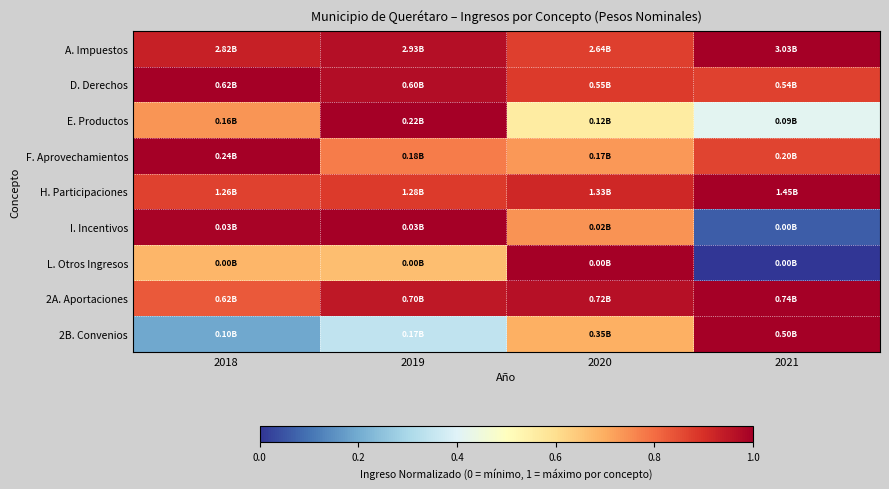

Reading left to right, transcribe all the data shown in this chart.

A. Impuestos: 2018=0.9	2019=1.0	2020=0.9	2021=1.0
D. Derechos: 2018=1.0	2019=1.0	2020=0.9	2021=0.9
E. Productos: 2018=0.7	2019=1.0	2020=0.6	2021=0.4
F. Aprovechamientos: 2018=1.0	2019=0.8	2020=0.7	2021=0.9
H. Participaciones: 2018=0.9	2019=0.9	2020=0.9	2021=1.0
I. Incentivos: 2018=1.0	2019=1.0	2020=0.7	2021=0.1
L. Otros Ingresos: 2018=0.7	2019=0.7	2020=1.0	2021=0.0
2A. Aportaciones: 2018=0.8	2019=0.9	2020=1.0	2021=1.0
2B. Convenios: 2018=0.2	2019=0.3	2020=0.7	2021=1.0